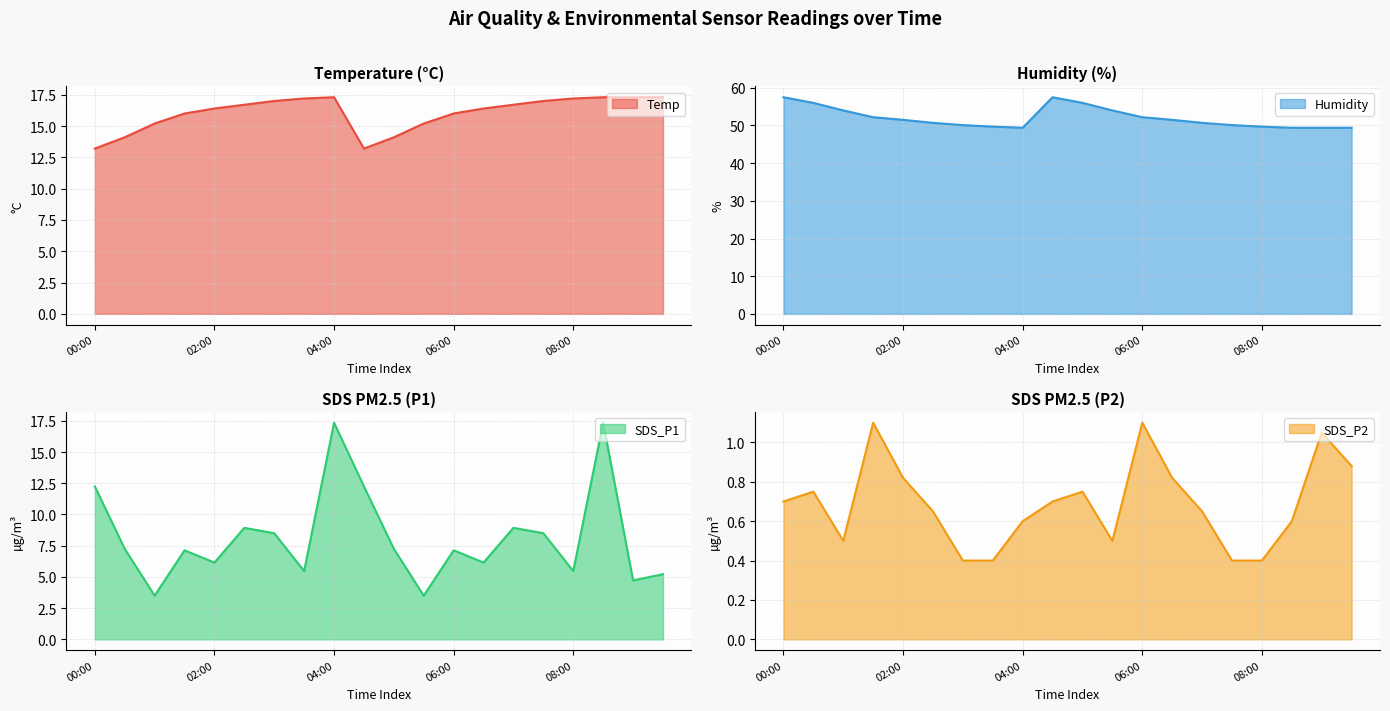

What is the total value across all series at 9?

83.7